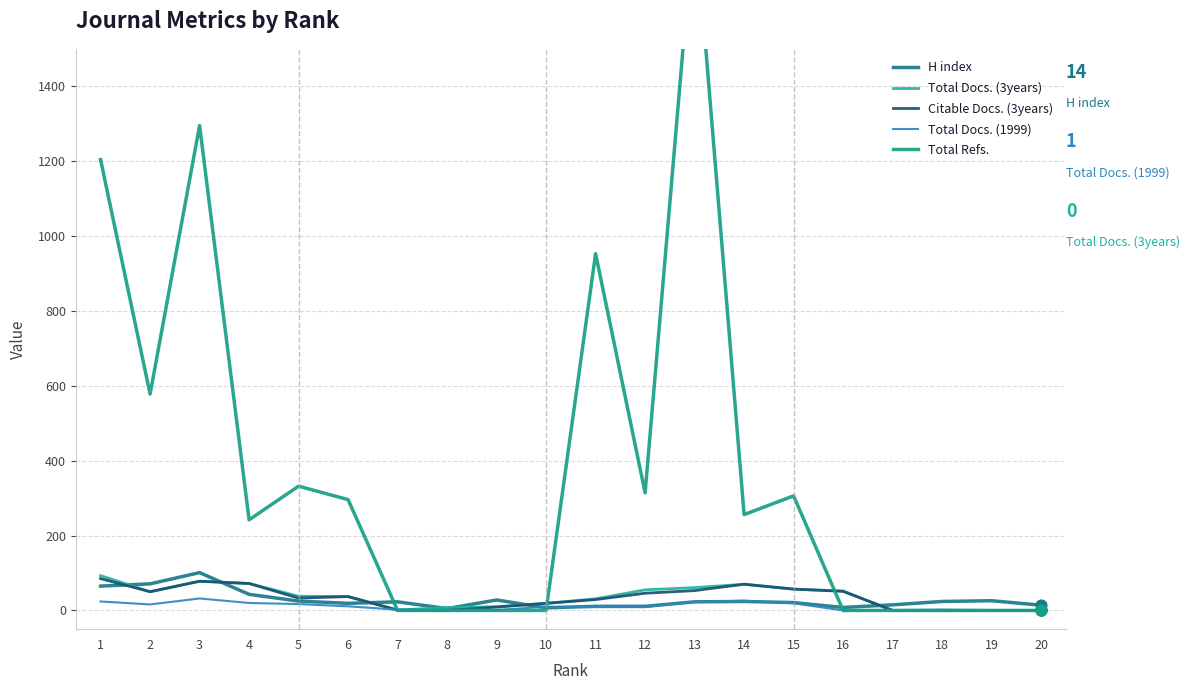

What are all the series names shown in the legend?

H index, Total Docs. (3years), Citable Docs. (3years), Total Docs. (1999), Total Refs.